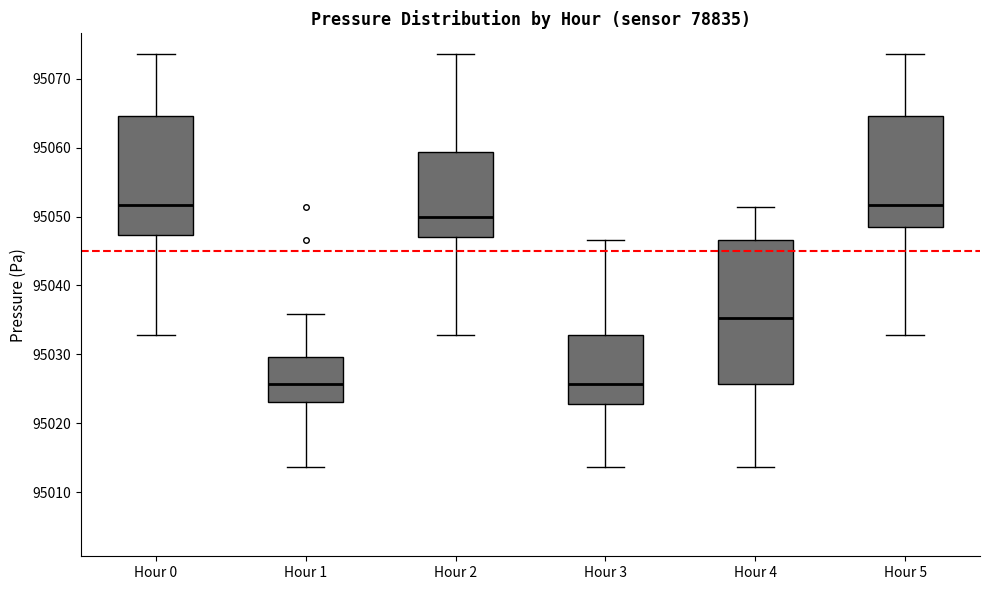

Reading left to right, transcribe this box plot: for each box, give where its median line is, the range the box spans, and where its two whiskers end, as read against the y-axis. The values are not printed on the chart, so give them approximately, as read against the axis.

Hour 0: median 95052, box 95047 to 95065, whiskers 95033 to 95074
Hour 1: median 95026, box 95023 to 95030, whiskers 95014 to 95036
Hour 2: median 95050, box 95047 to 95059, whiskers 95033 to 95074
Hour 3: median 95026, box 95023 to 95033, whiskers 95014 to 95047
Hour 4: median 95035, box 95026 to 95047, whiskers 95014 to 95051
Hour 5: median 95052, box 95049 to 95065, whiskers 95033 to 95074